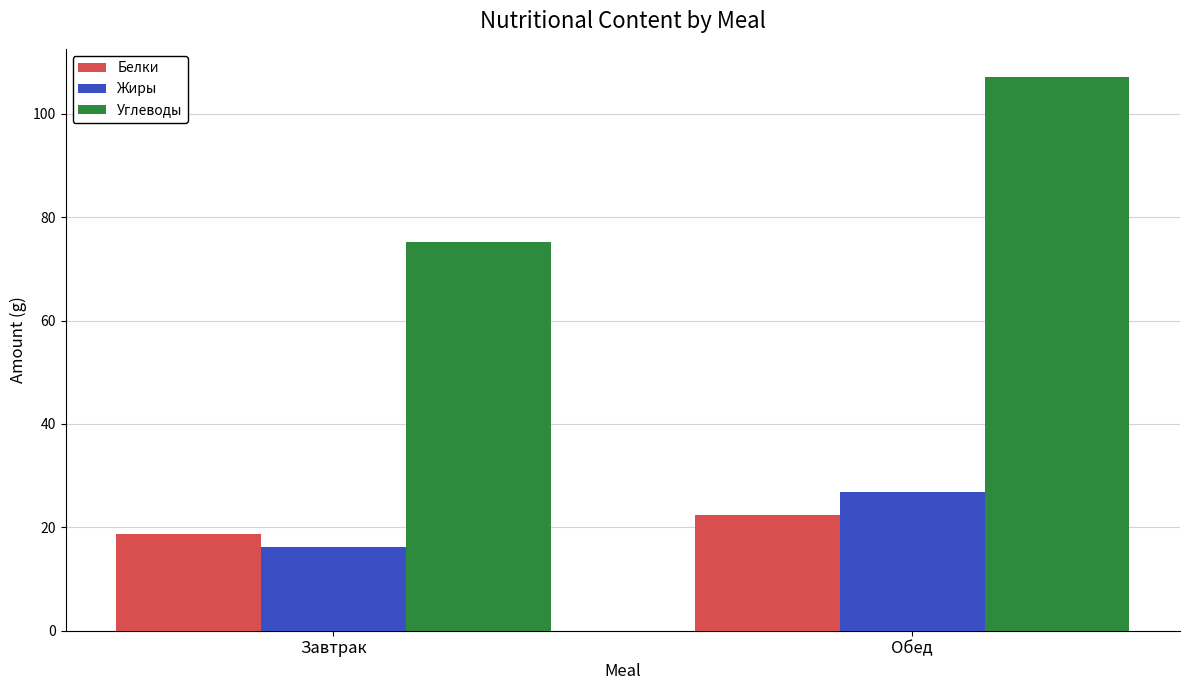

Reading left to right, what are all the values shown in this chart?

Белки: 18.8	22.3
Жиры: 16.2	26.8
Углеводы: 75.1	107.2